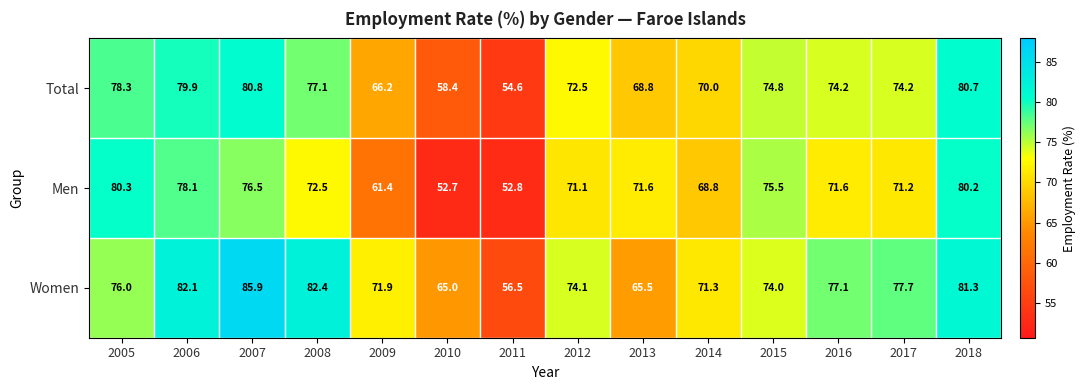

What is the difference between the second highest and second lowest values in the Total series?

22.3